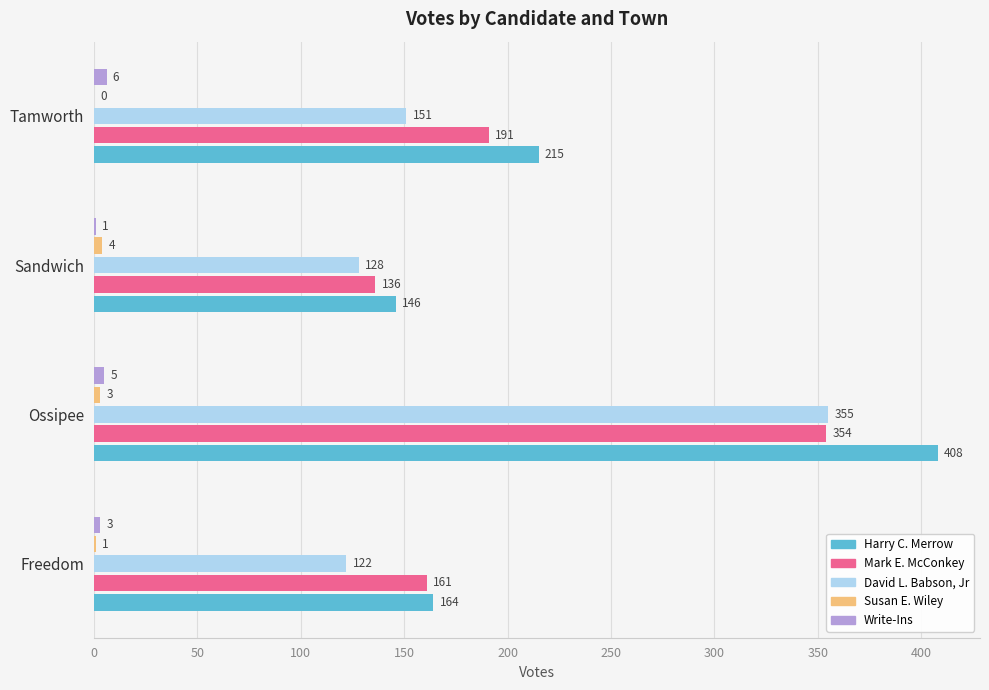

How many series are shown in this chart?

5